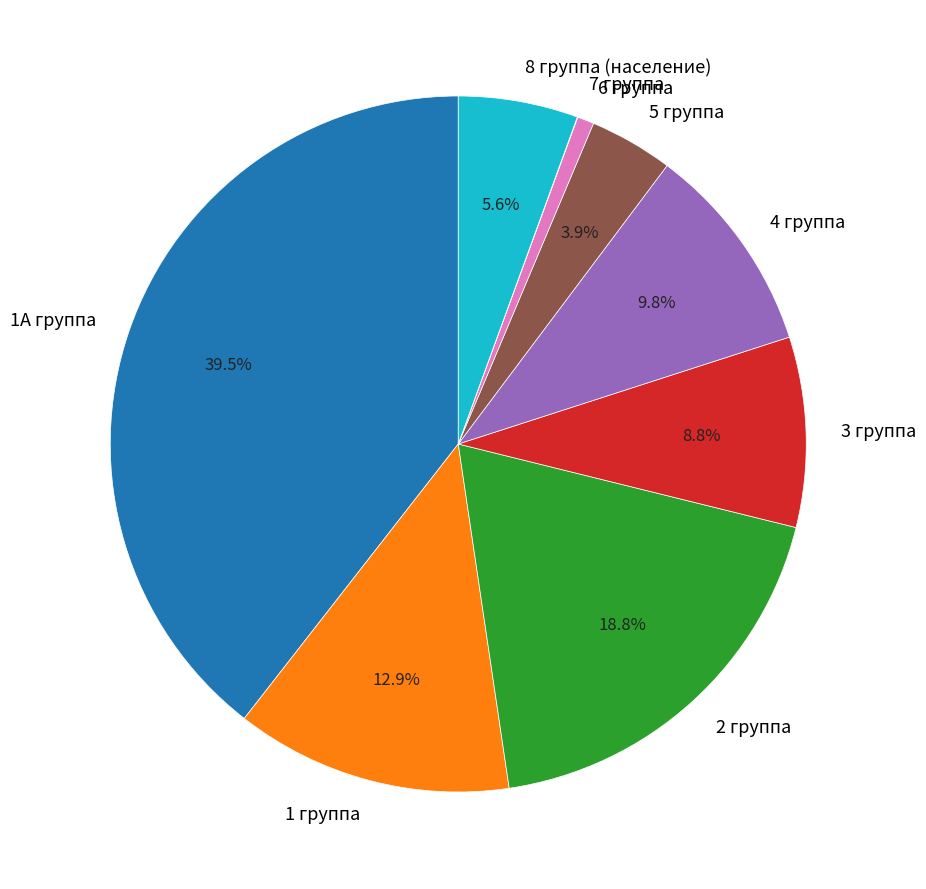

To the nearest percent, what is the combined percentage of 3 группа and 6 группа?

10%